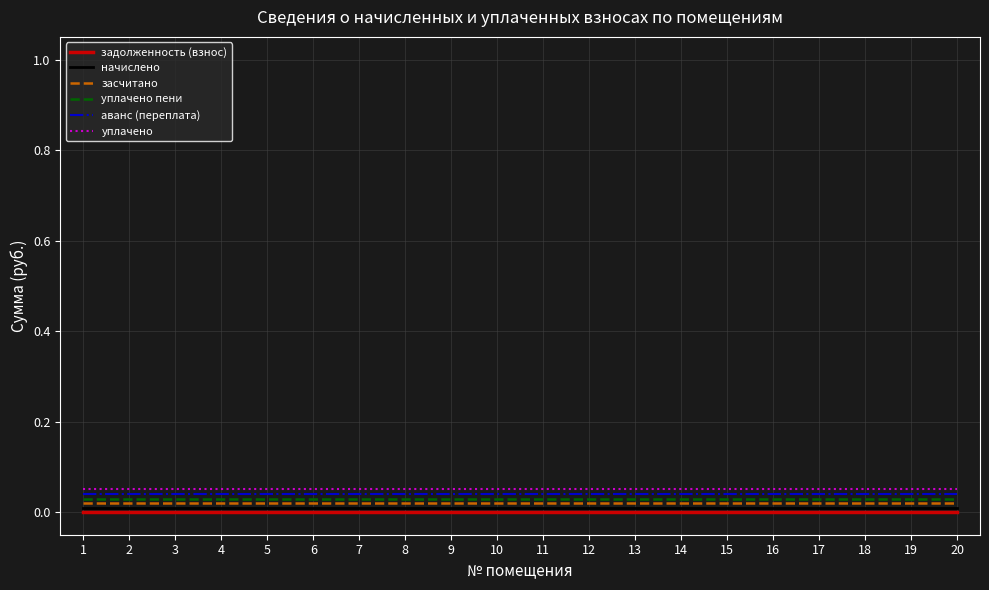

The задолженность (взнос) series shows 0.0 at 19. True or false?

True